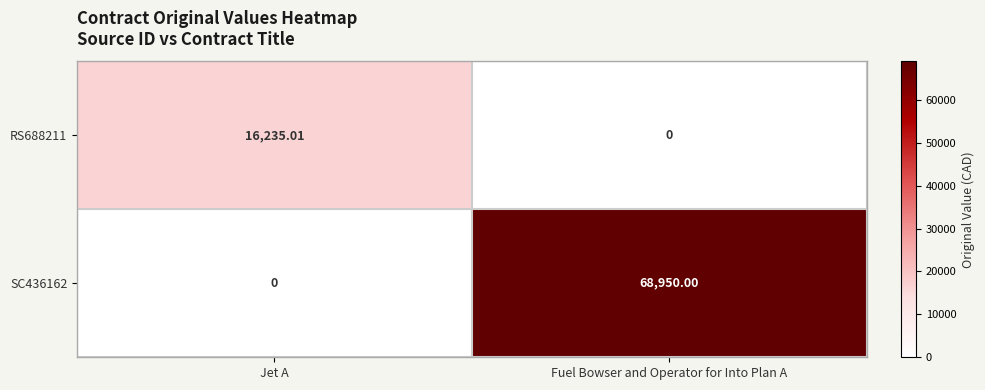

List the series in order of their overall mean, highest first.

SC436162, RS688211